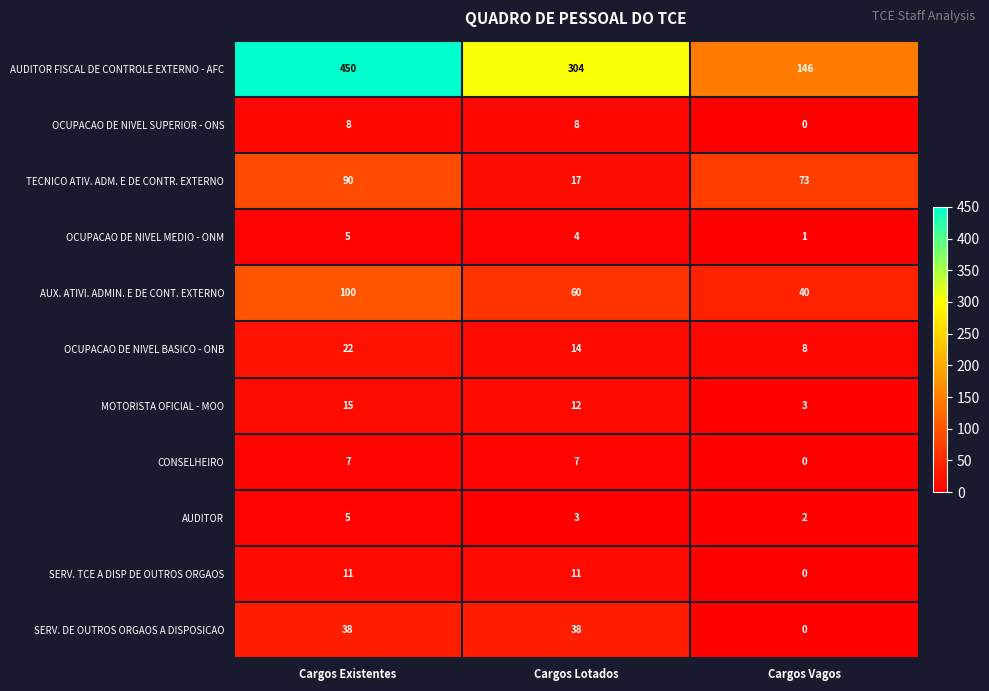

Read the MOTORISTA OFICIAL - MOO value at Cargos Existentes.

15